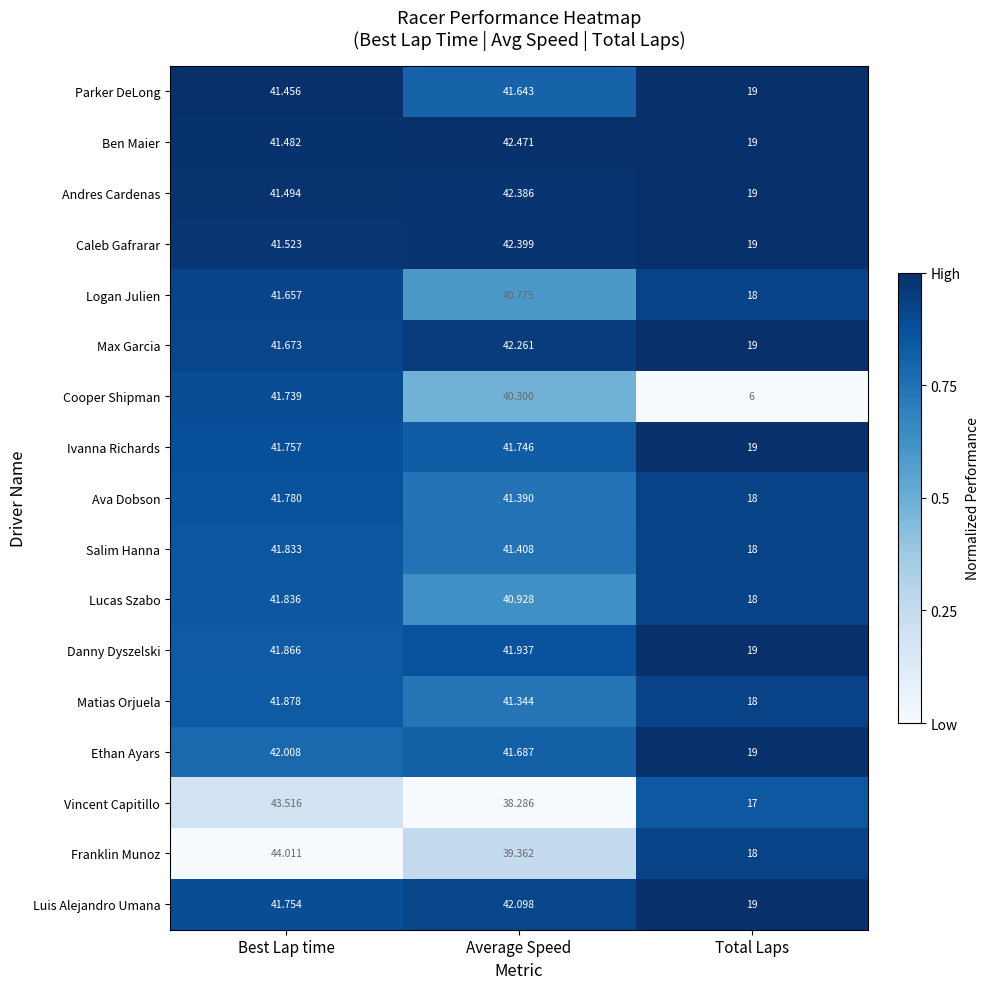

Rank the categories by Ava Dobson value from lowest to highest.

Total Laps, Average Speed, Best Lap time